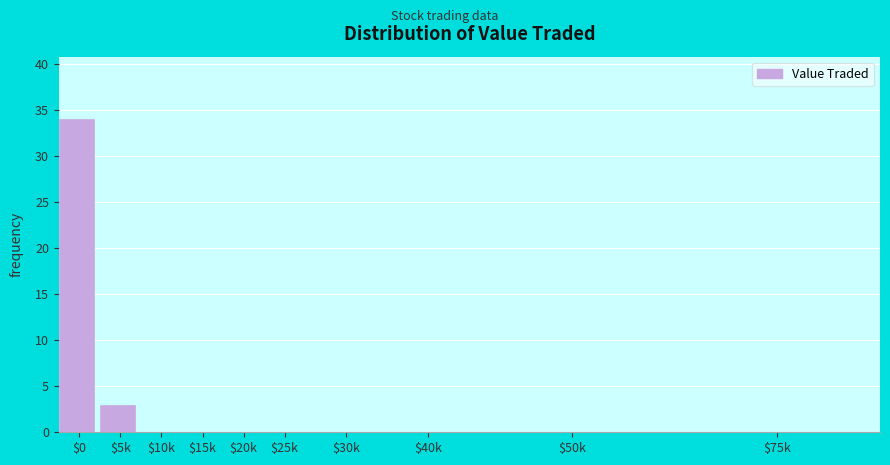

What is the approximate value at $5k?

3